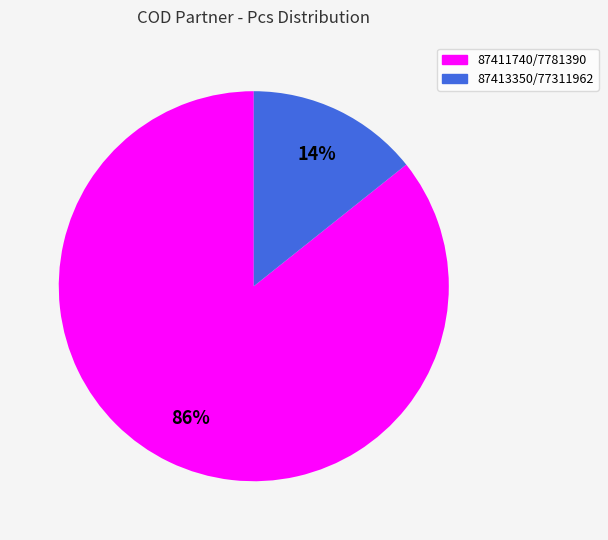

Is it true that 87411740/7781390 is 86% of the pie?

True